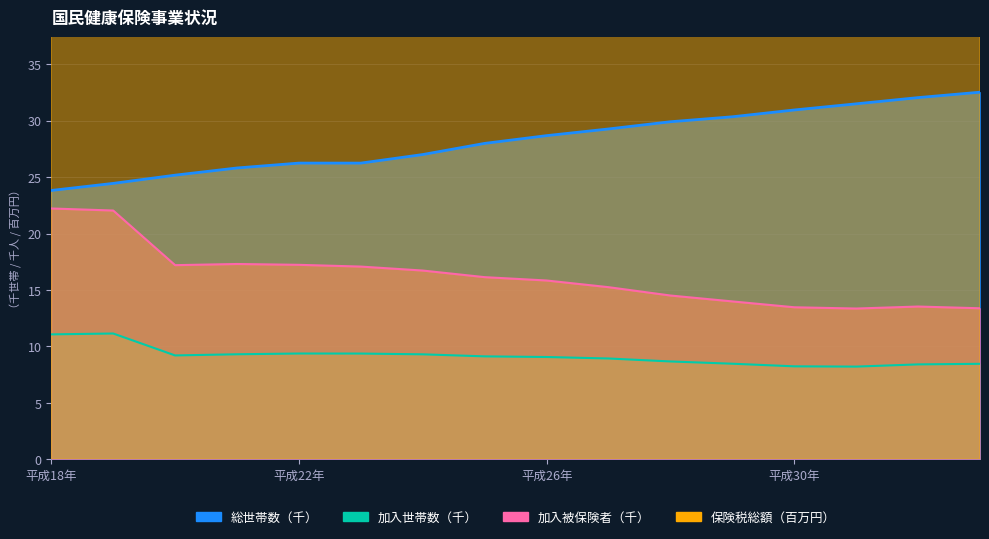

Where is the first local minimum for 保険税総額（千円）?

平成23年